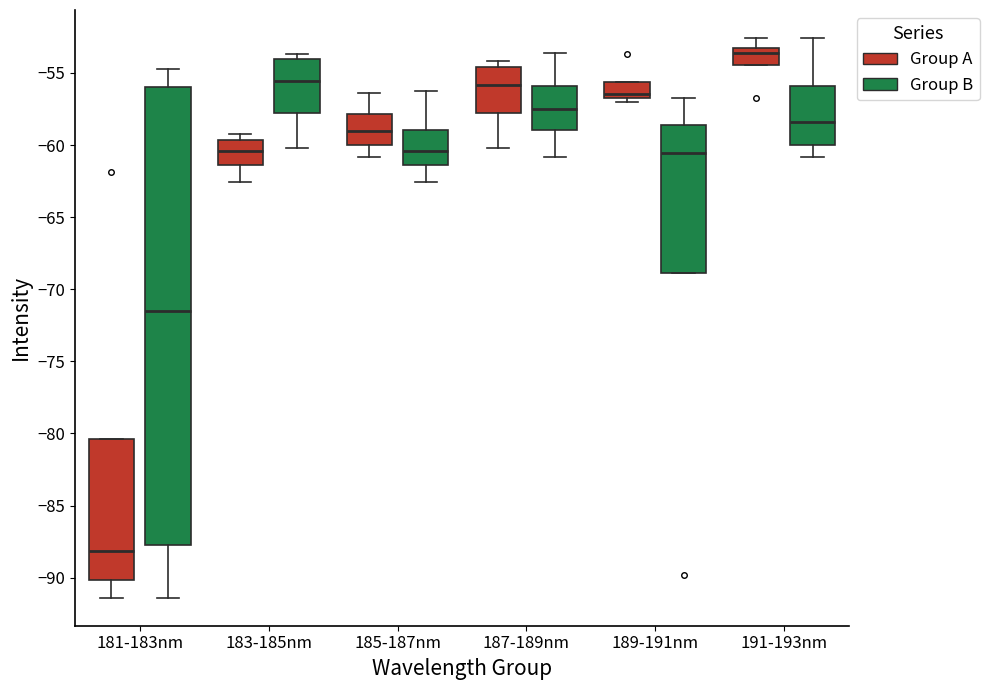

Which box's median line is the highest?

191-193nm (Group A)